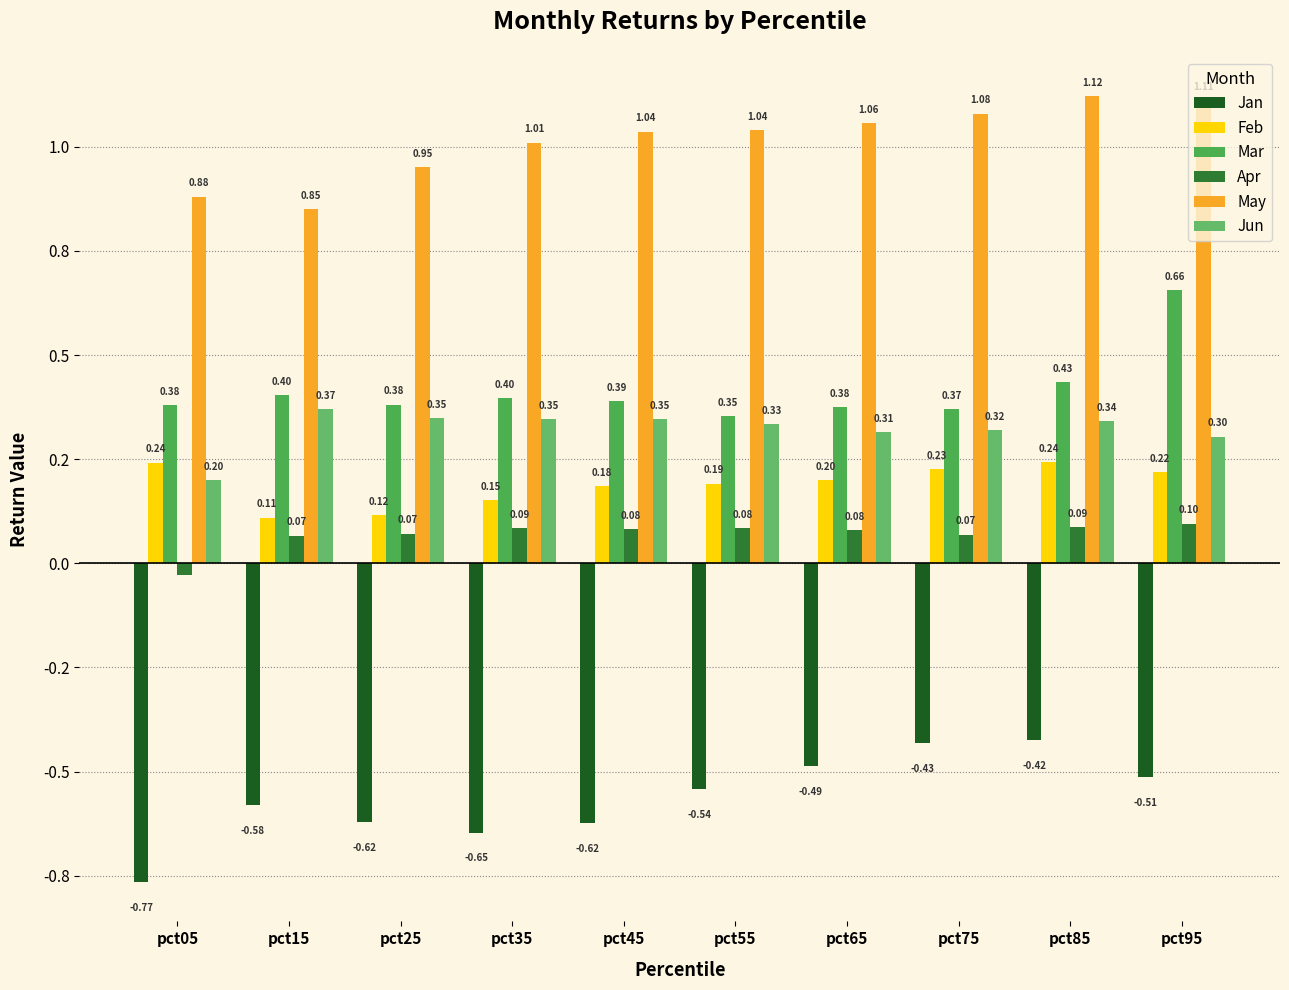

Is it true that Feb equals 0.2 at pct55?

True